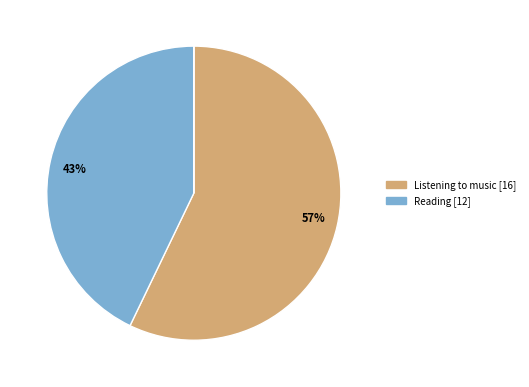

Is there a majority slice in this chart?

Yes